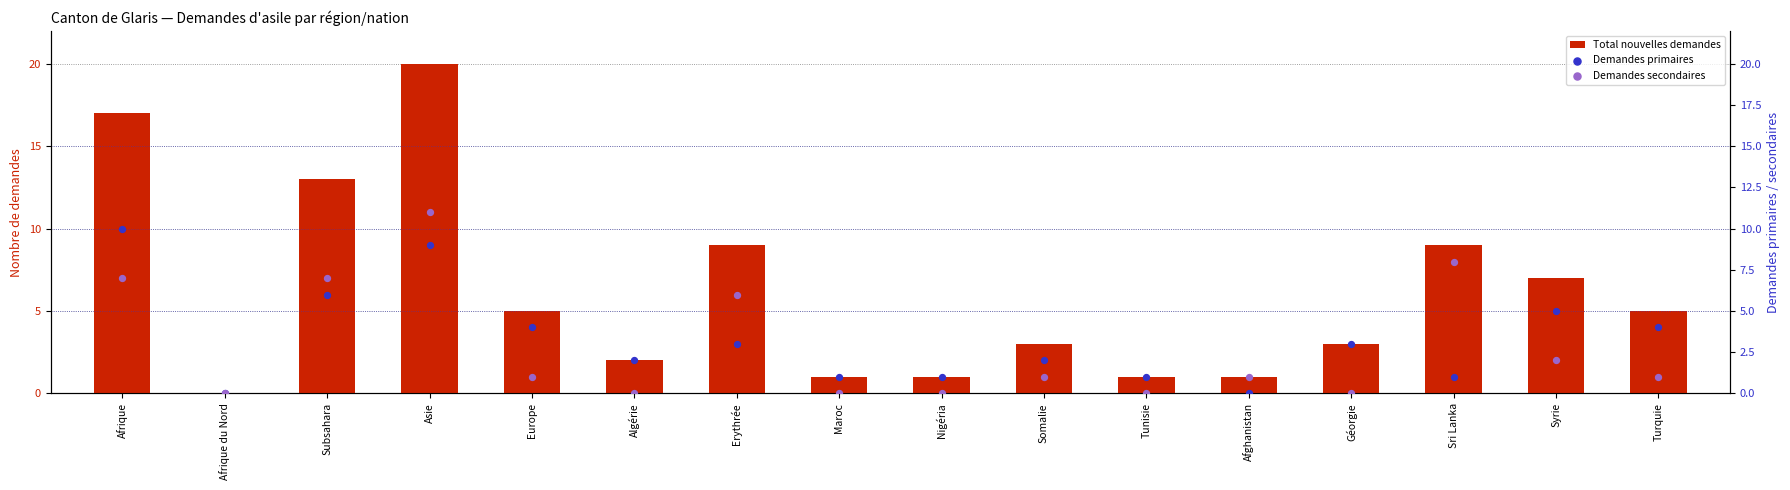

What is the total value across all series at Géorgie?

6